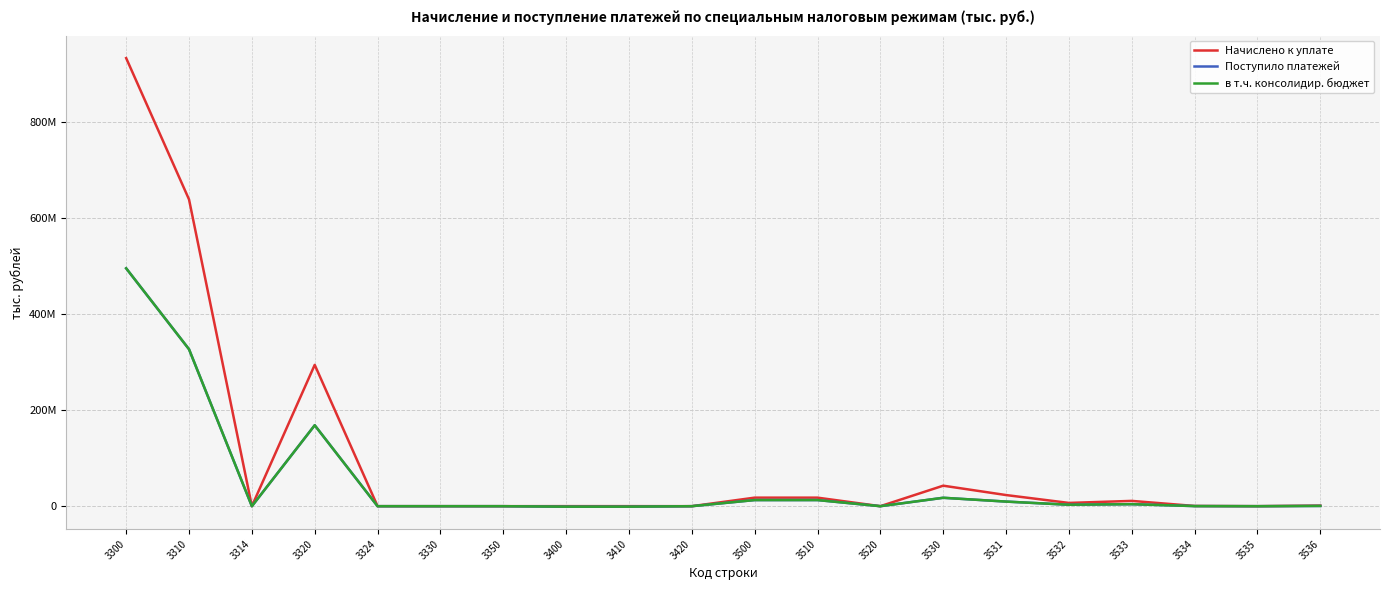

True or false: Начислено к уплате has a value of 639766047 at 3535.

False